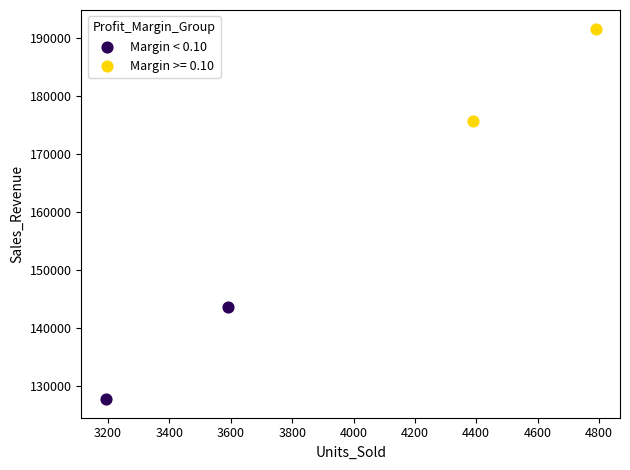

What are all the series names shown in the legend?

Margin < 0.10, Margin >= 0.10